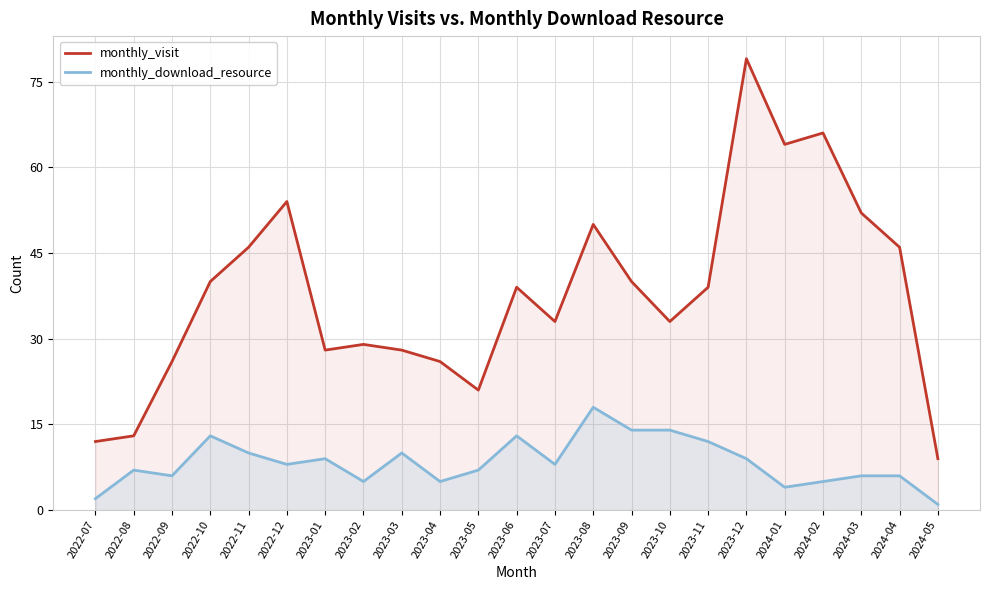

How many values in the monthly_download_resource series are below 8?

11